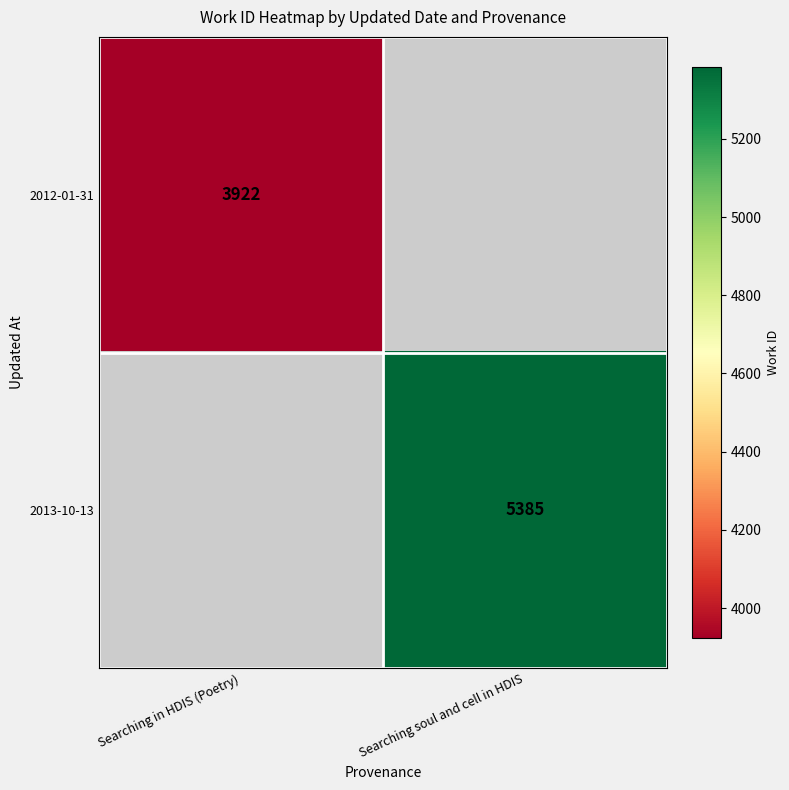

The 2013-10-13 series shows 8412 at Searching soul and cell in HDIS. True or false?

False